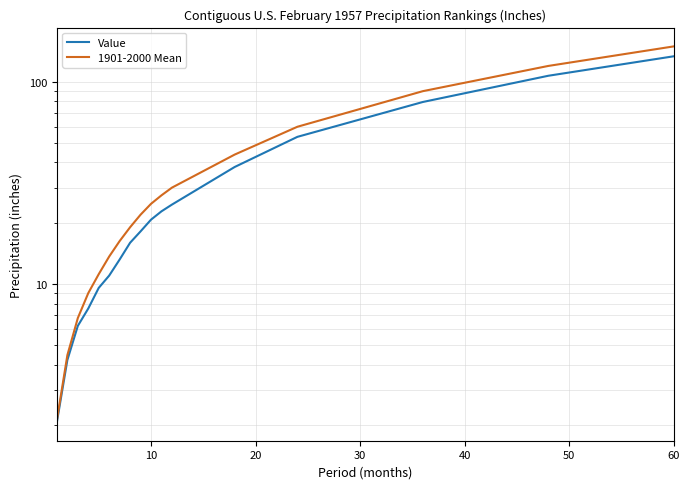

What is the smallest value displayed?

2.1